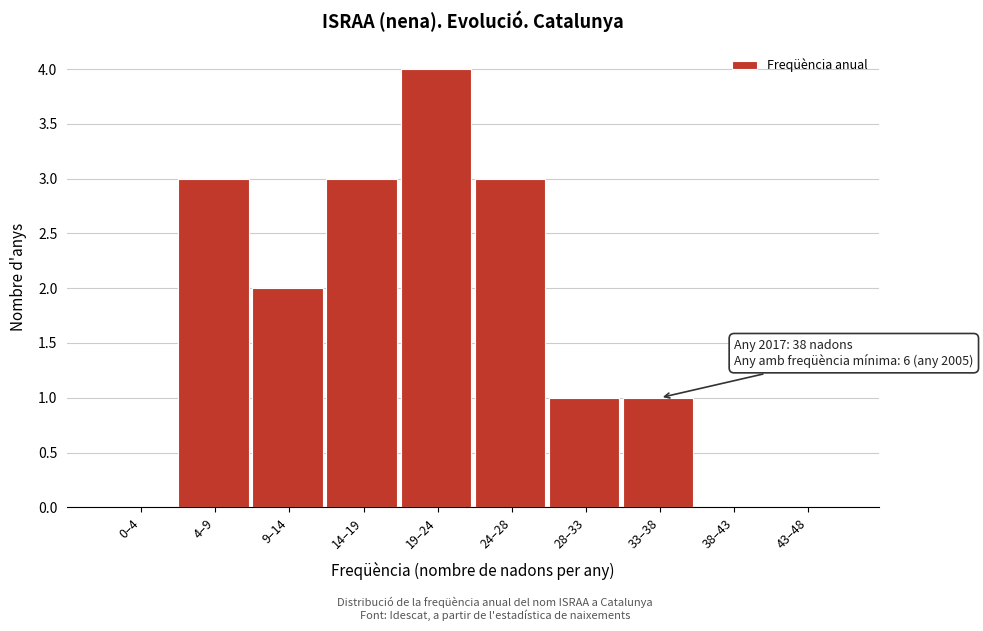

Reading left to right, what are all the values shown in this chart?

0–4=0	4–9=3	9–14=2	14–19=3	19–24=4	24–28=3	28–33=1	33–38=1	38–43=0	43–48=0